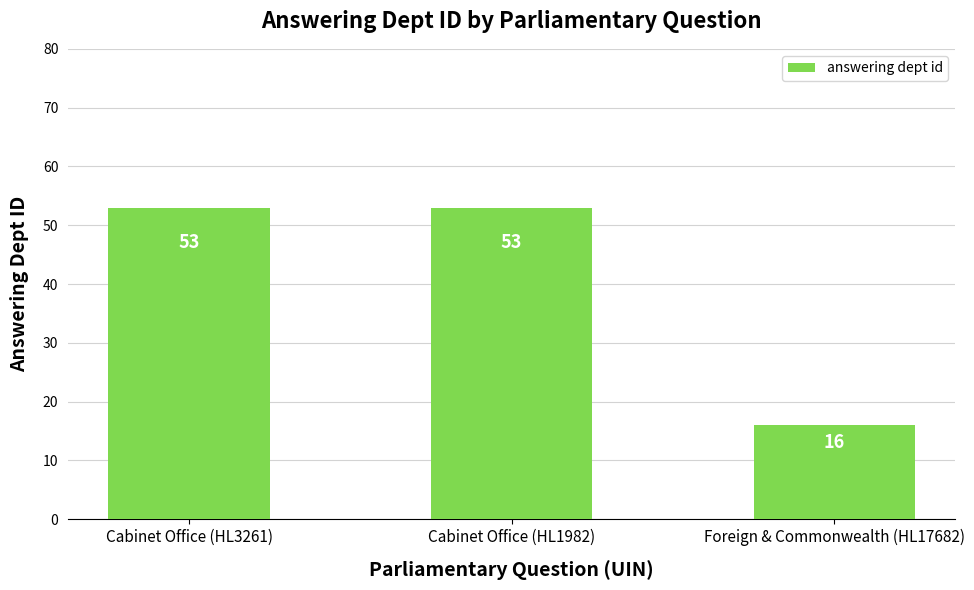

What is the sum of all values?

122